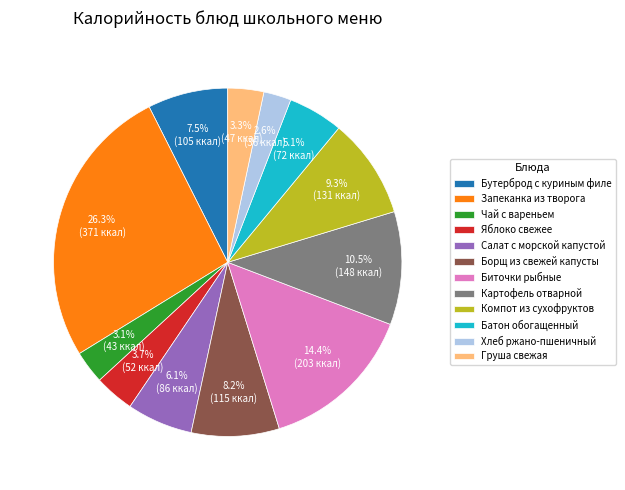

Between Борщ из свежей капусты and Салат с морской капустой, which is larger?

Борщ из свежей капусты